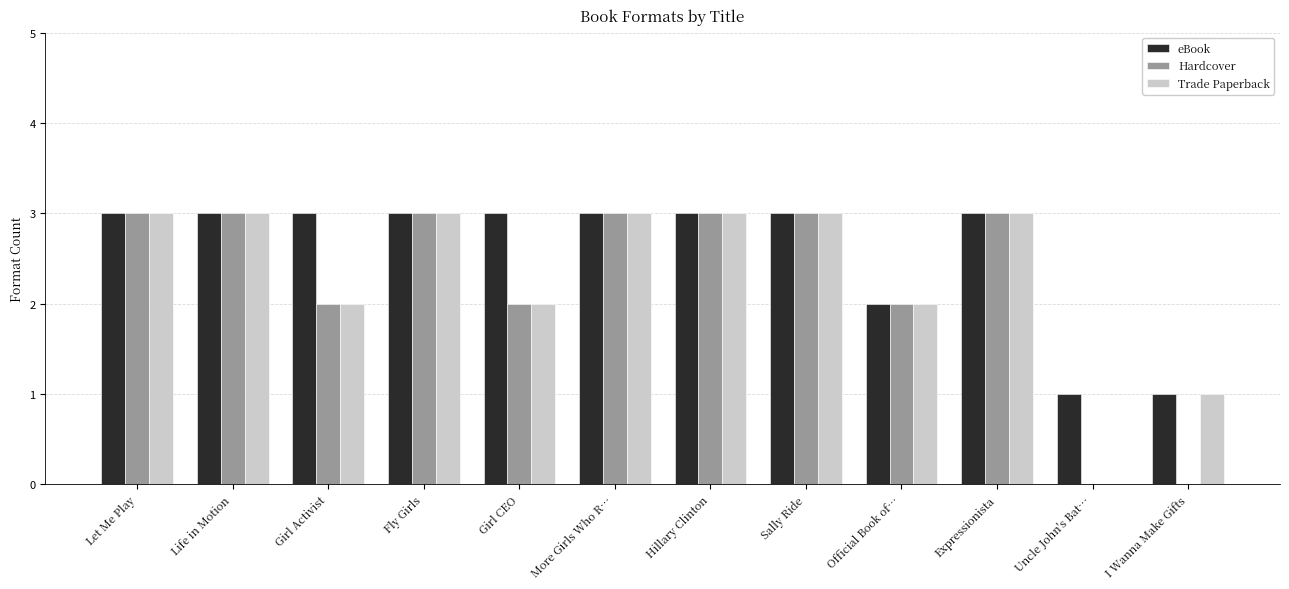

How many categories are shown in the chart?

12